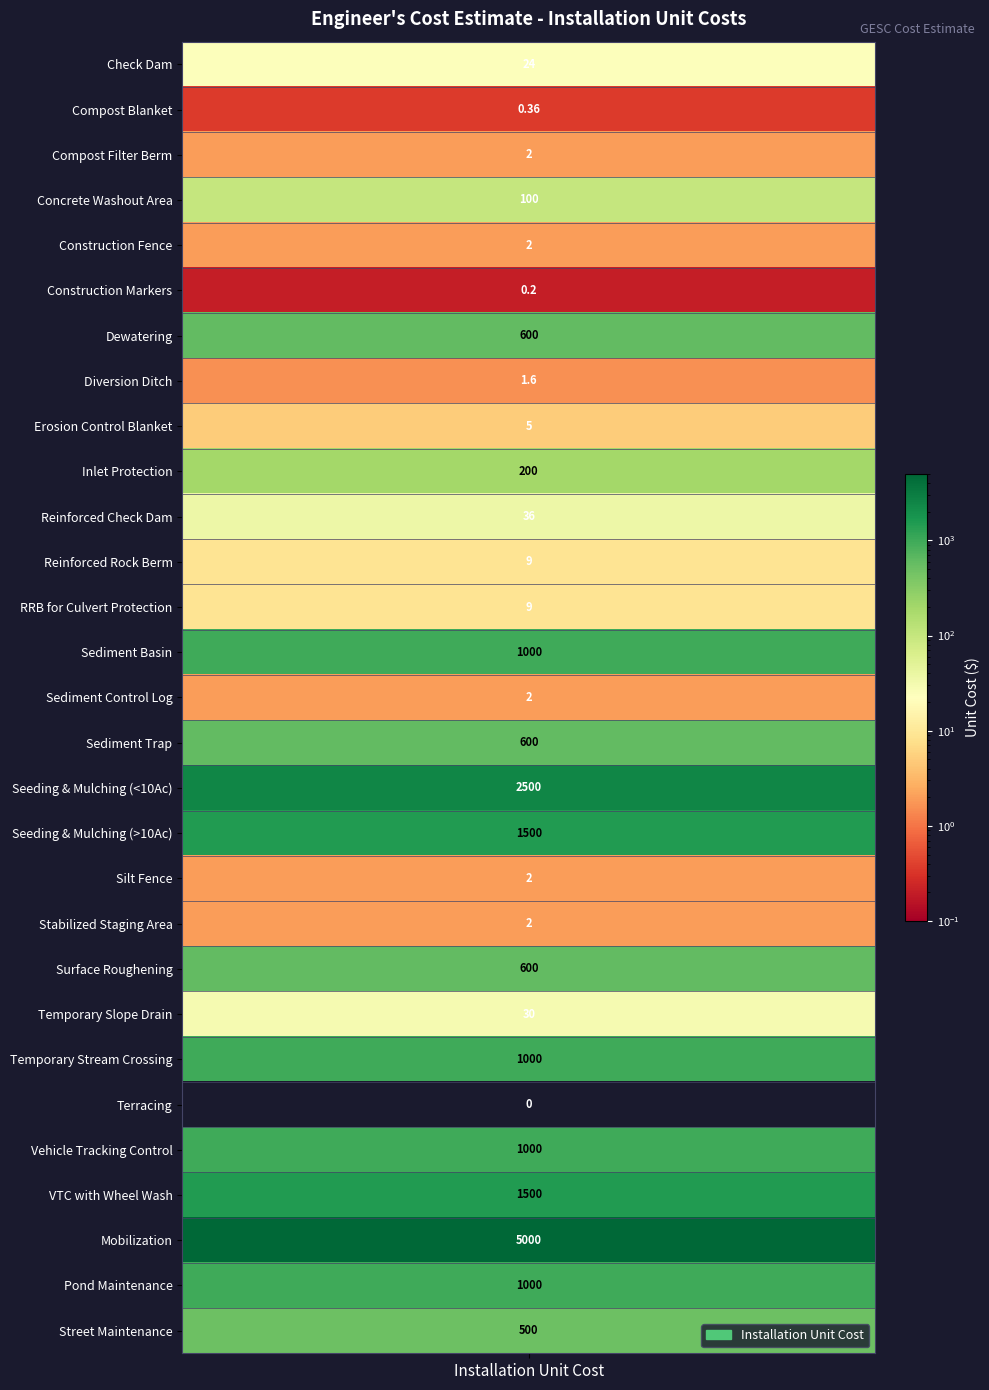

How many values exceed 36?

14